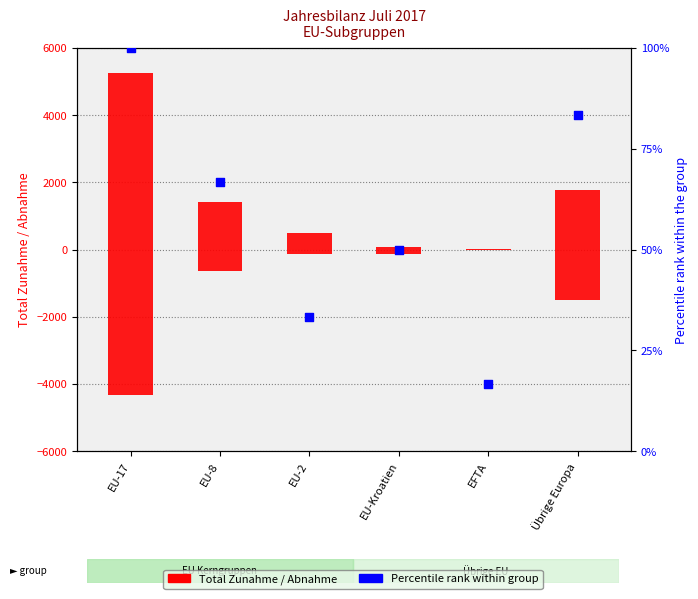

Is the value of Percentile rank within group at EU-Kroatien greater than the value of Total Abnahme at EU-8?

Yes